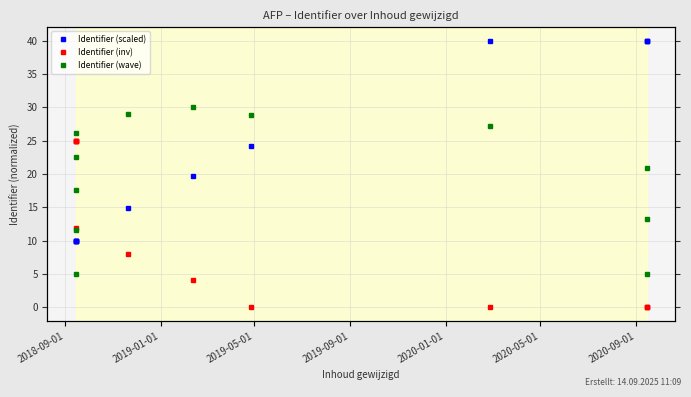

Count the number of data series in this chart.

3